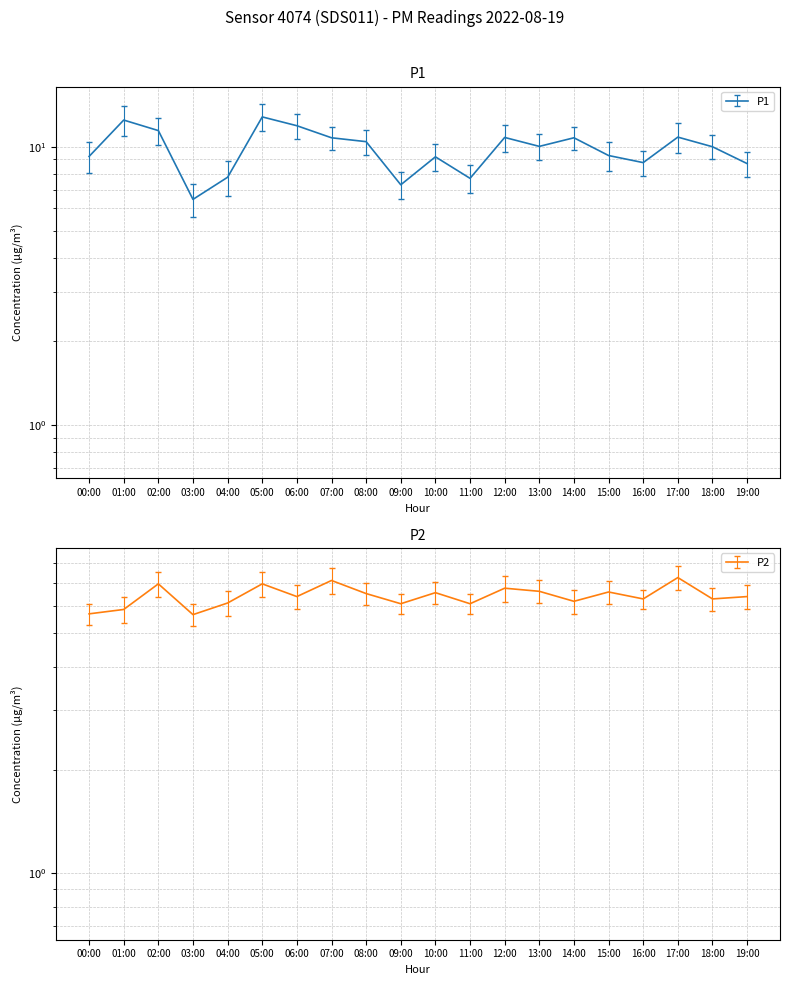

What is the spread (max minus min) of values at 07:00?

3.6